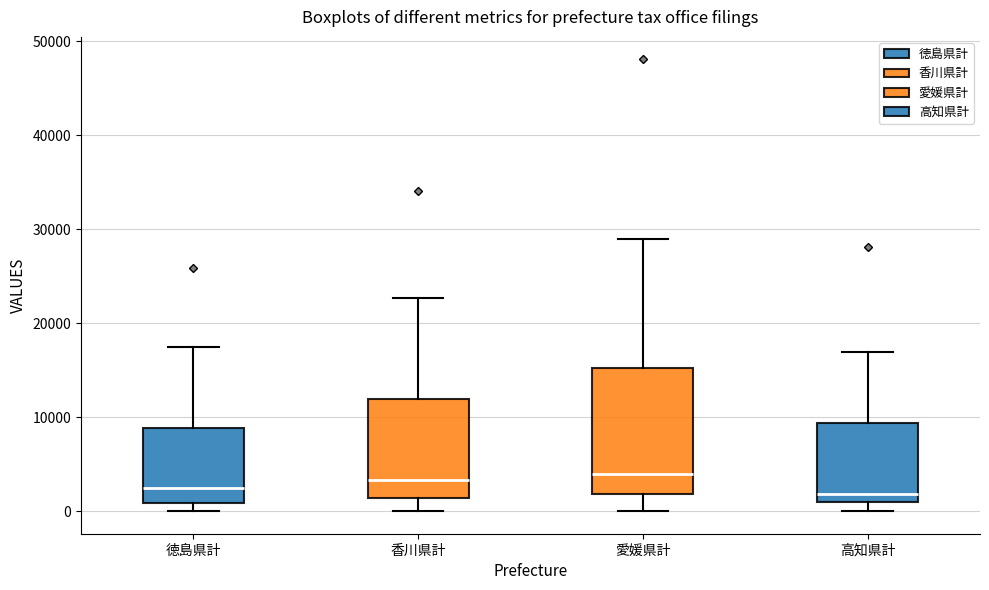

Reading left to right, read every box against the y-axis: the position of its median line, the range the box covers, and the ends of its whiskers. The values are not printed on the chart, so give them approximately, as read against the axis.

徳島県計: median 2000, box 1000 to 9000, whiskers 0 to 18000
香川県計: median 3000, box 1000 to 12000, whiskers 0 to 23000
愛媛県計: median 4000, box 2000 to 15000, whiskers 0 to 29000
高知県計: median 2000, box 1000 to 9000, whiskers 0 to 17000